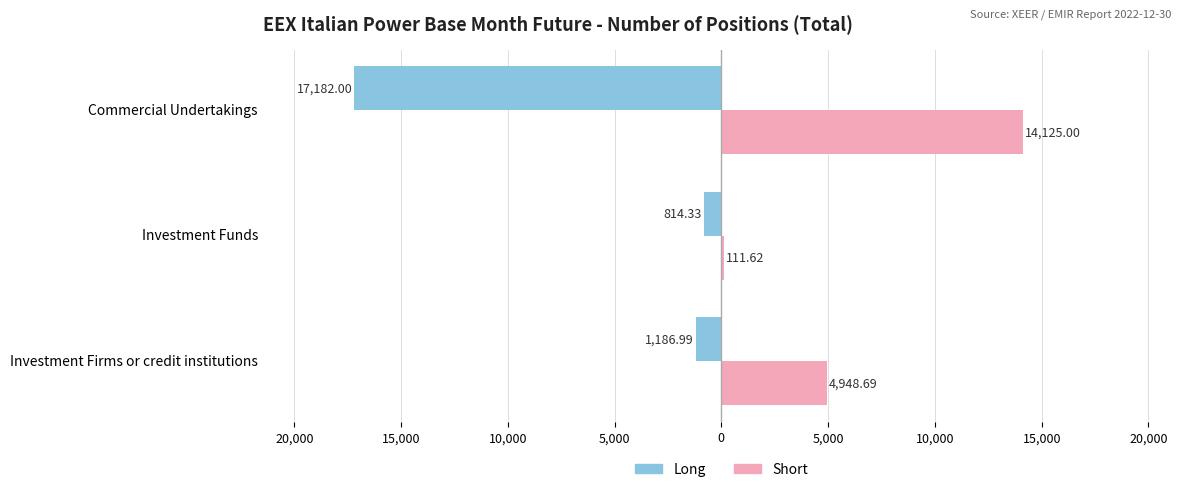

What are all the series names shown in the legend?

Long, Short